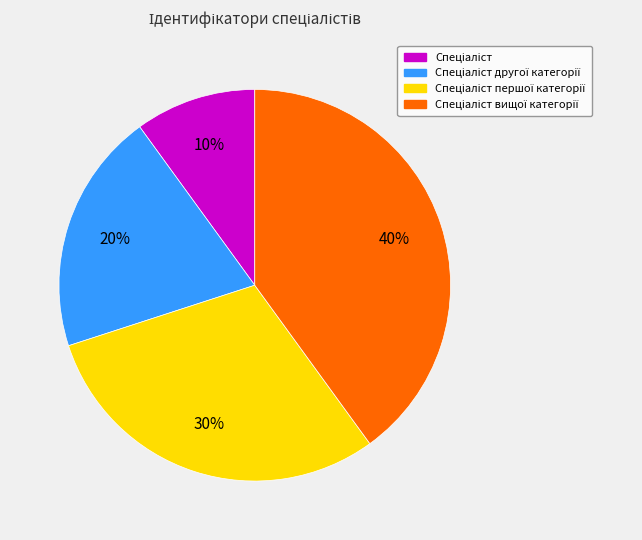

How many segments does this pie chart have?

4